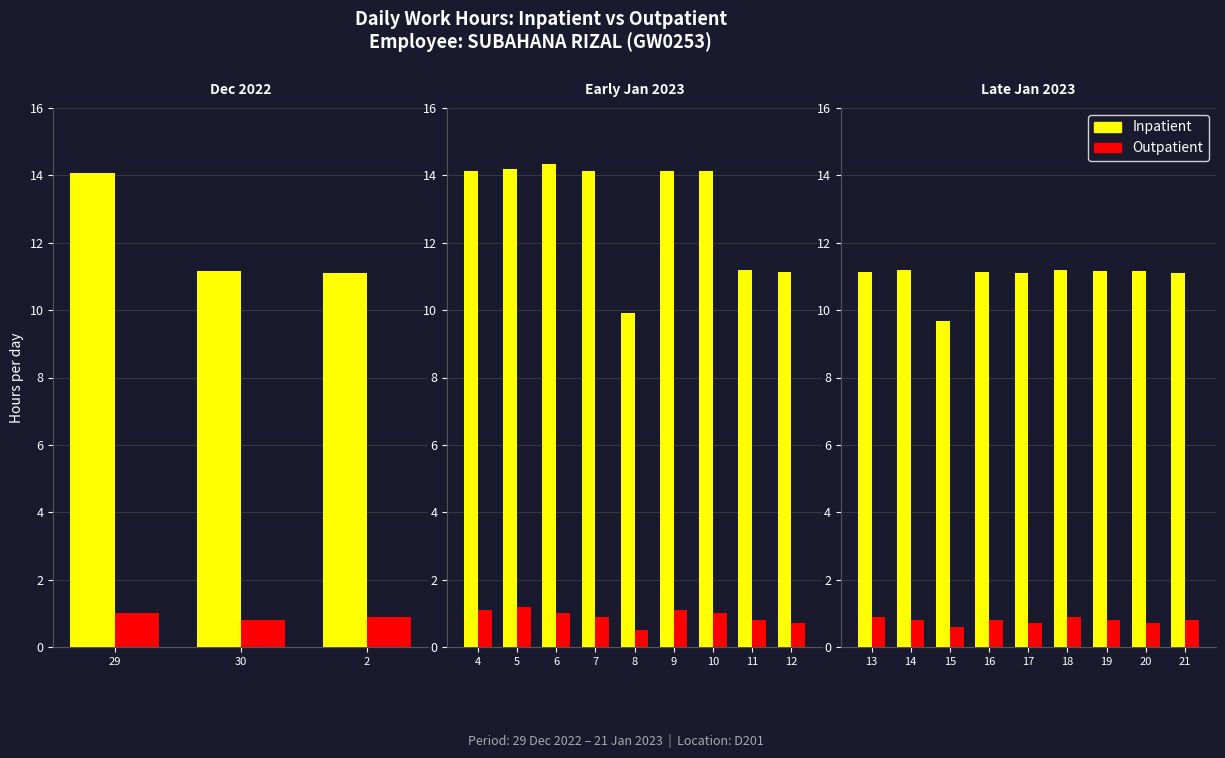

What is the minimum value for Inpatient?

9.7